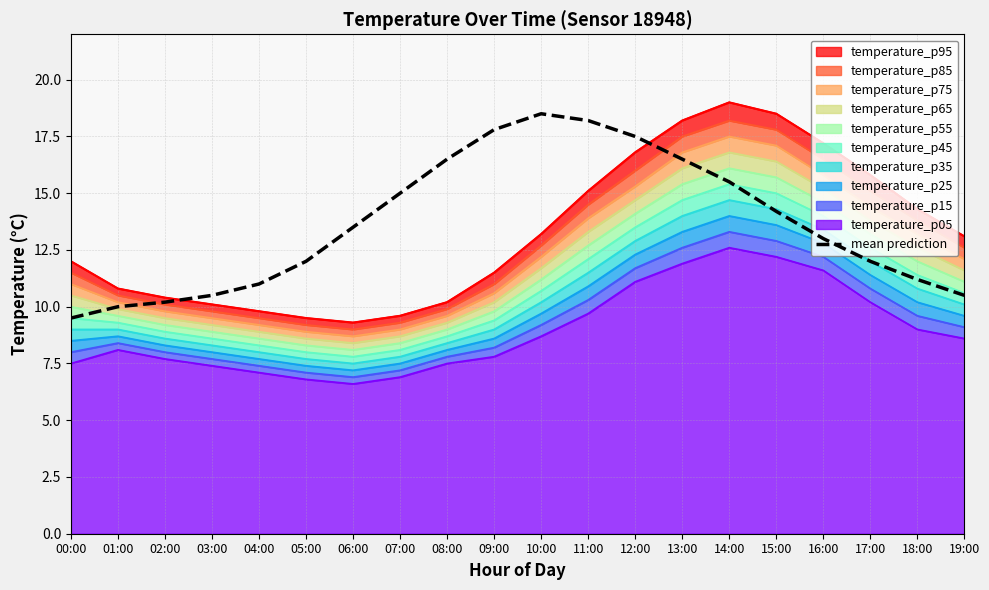

True or false: the data shows 10.0 at 01:00.

True